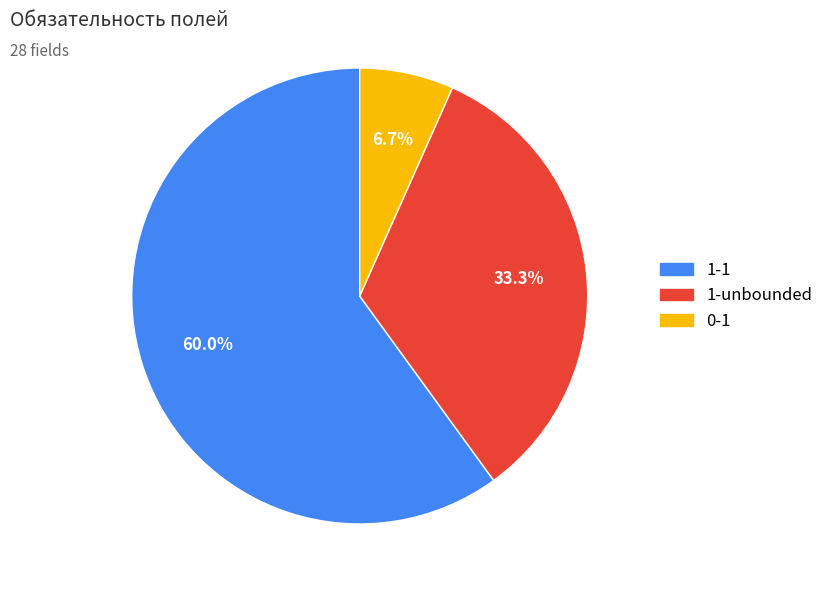

Between 1-1 and 0-1, which is larger?

1-1